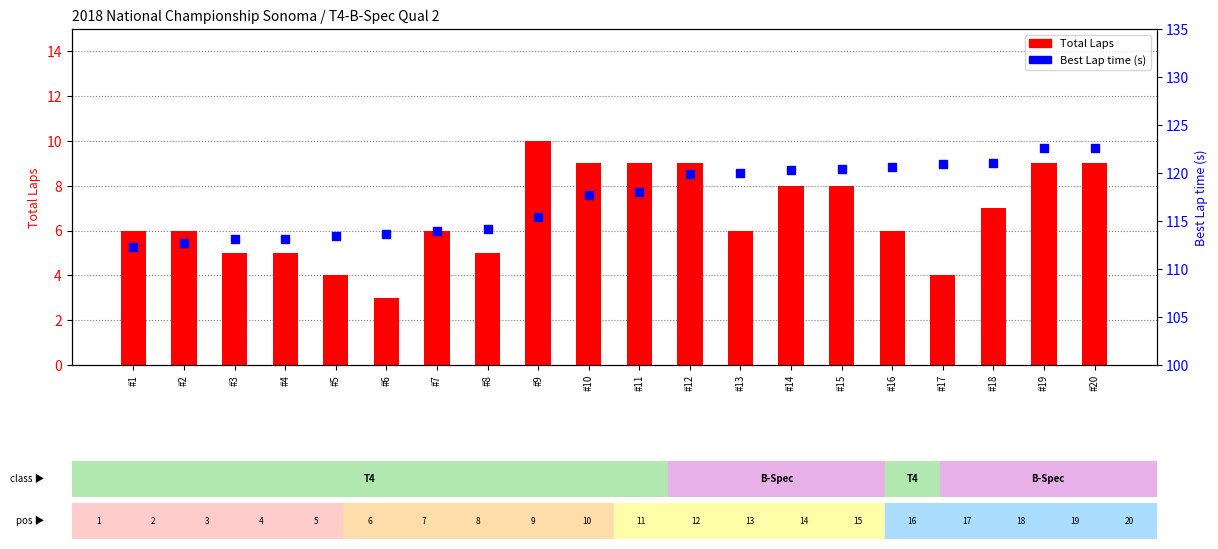

Is the value of Best Lap time at #7 greater than the value of Total Laps at #20?

Yes